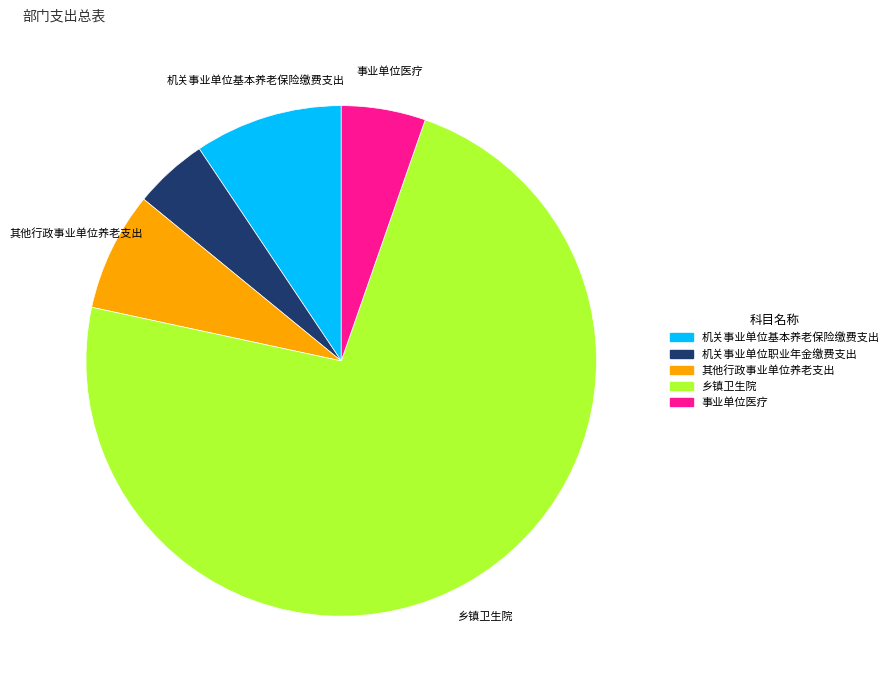

Do 其他行政事业单位养老支出 and 事业单位医疗 together represent more than half of the pie?

No